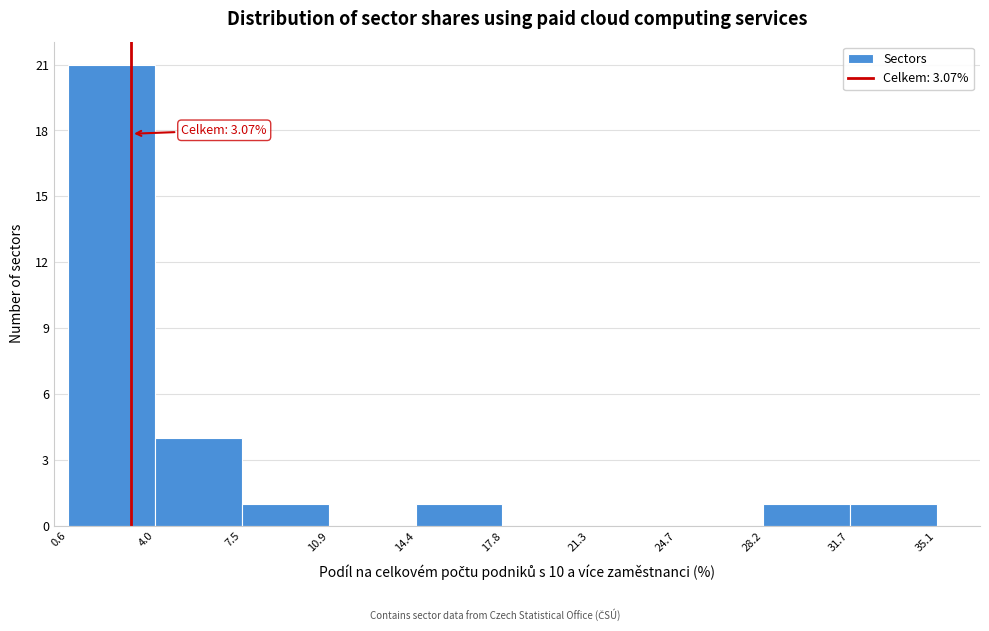

Over which range of the x-axis is the bar tallest?

0.6 to 4.0